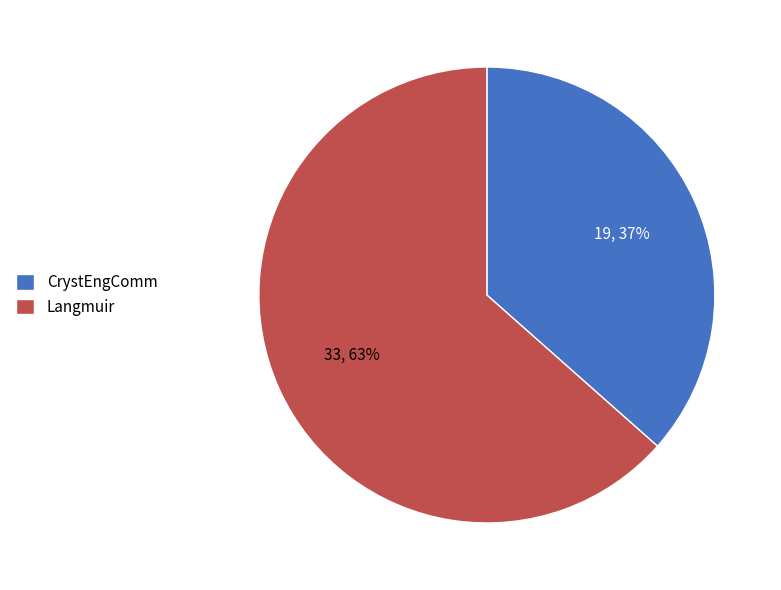

True or false: Langmuir accounts for 63% of the total.

True